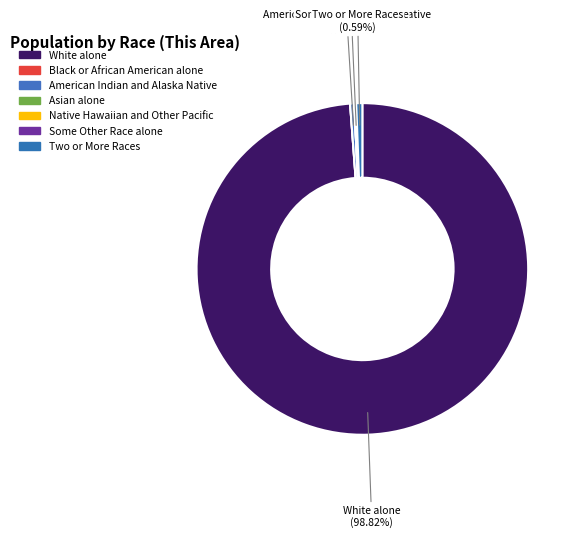

What is the largest slice in the pie chart?

White alone